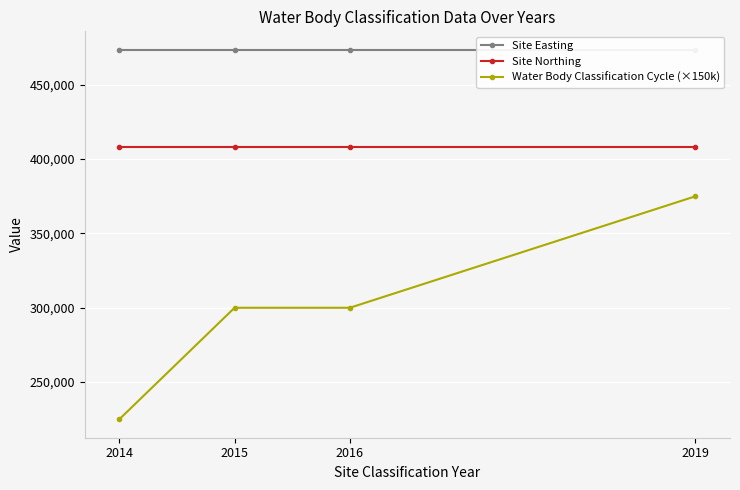

Between 2016 and 2019, which series saw the biggest shift?

Water Body Classification Cycle (×150k)